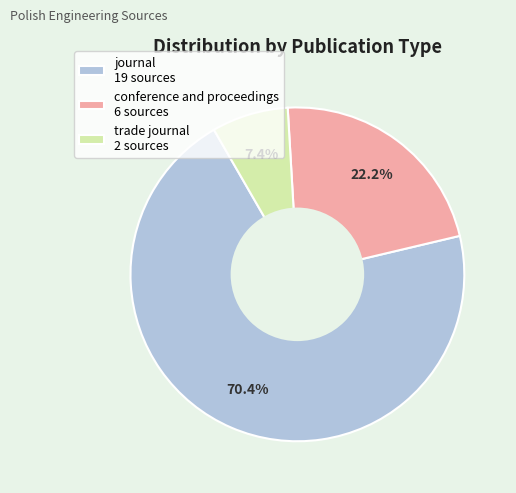

To the nearest percent, what is the difference between the journal and conference and proceedings slice percentages?

48%